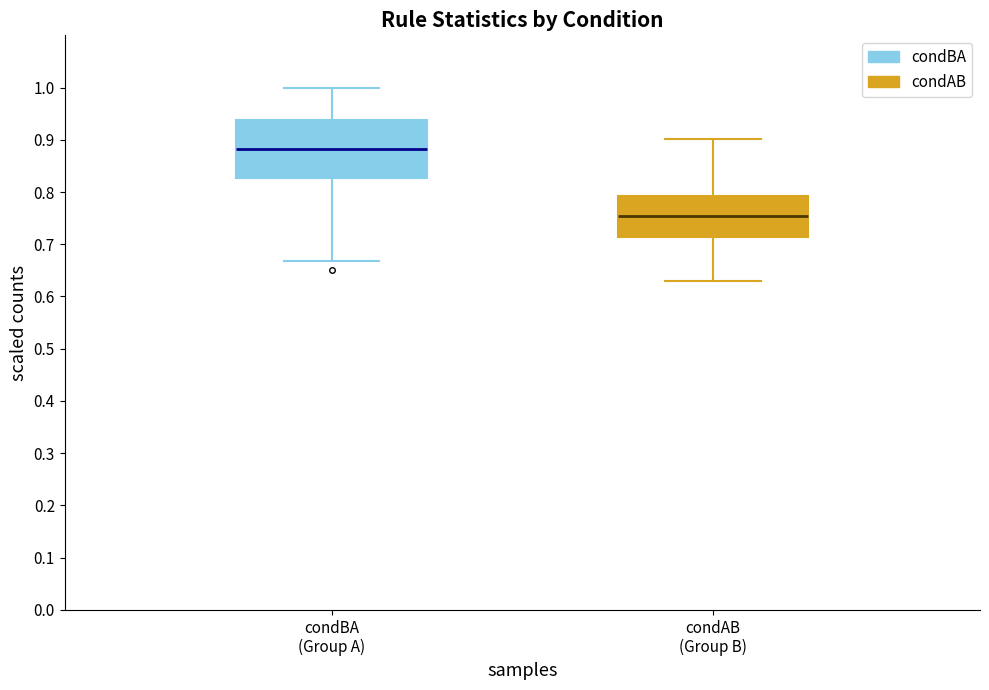

Reading left to right, read every box against the y-axis: the position of its median line, the range the box covers, and the ends of its whiskers. The values are not printed on the chart, so give them approximately, as read against the axis.

condBA (Group A): median 0.88, box 0.83 to 0.94, whiskers 0.67 to 1.00
condAB (Group B): median 0.75, box 0.71 to 0.79, whiskers 0.63 to 0.90